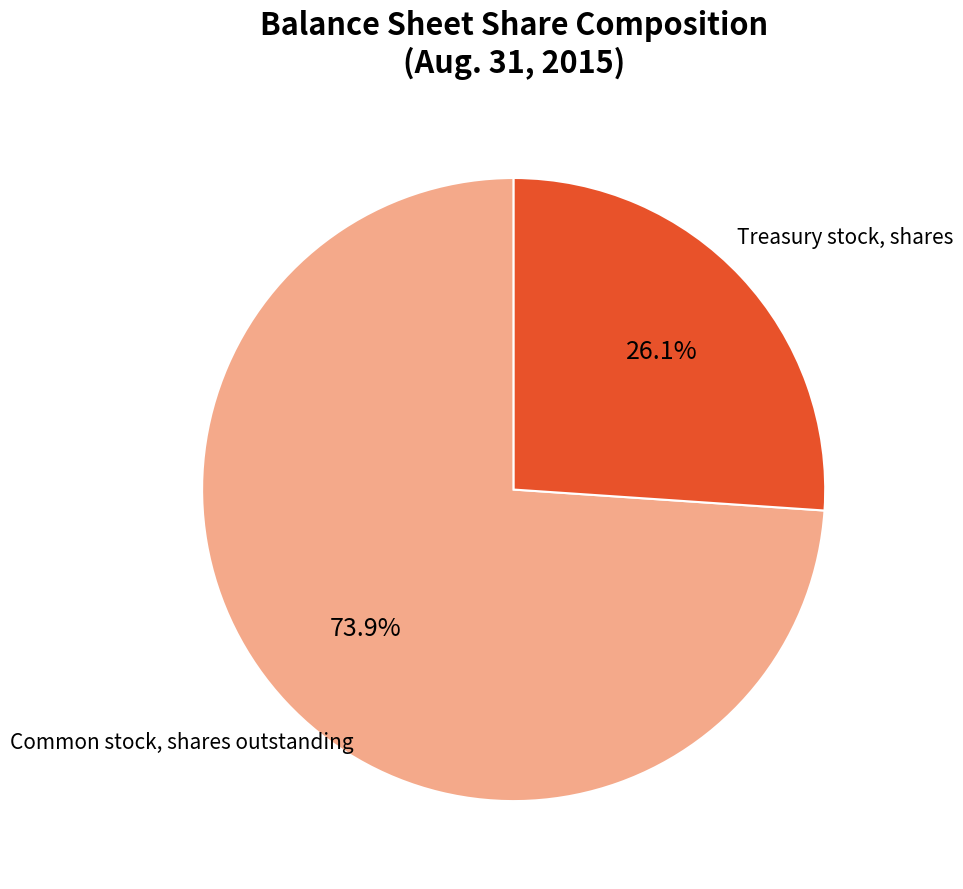

Is there any slice that represents more than half of the pie?

Yes